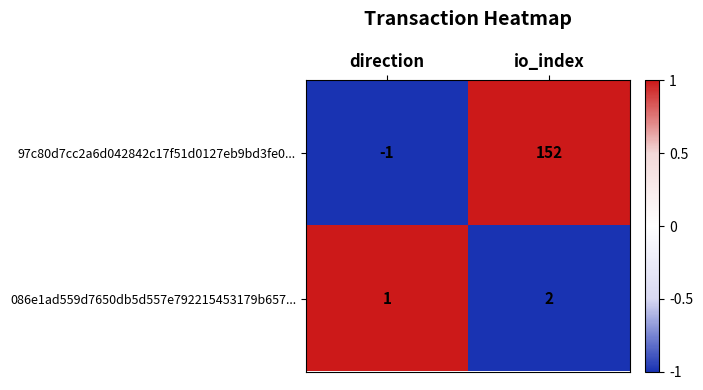

How many values in 97c80d7cc2a6d042842c17f51d0127eb9bd3fe0... are above zero?

1